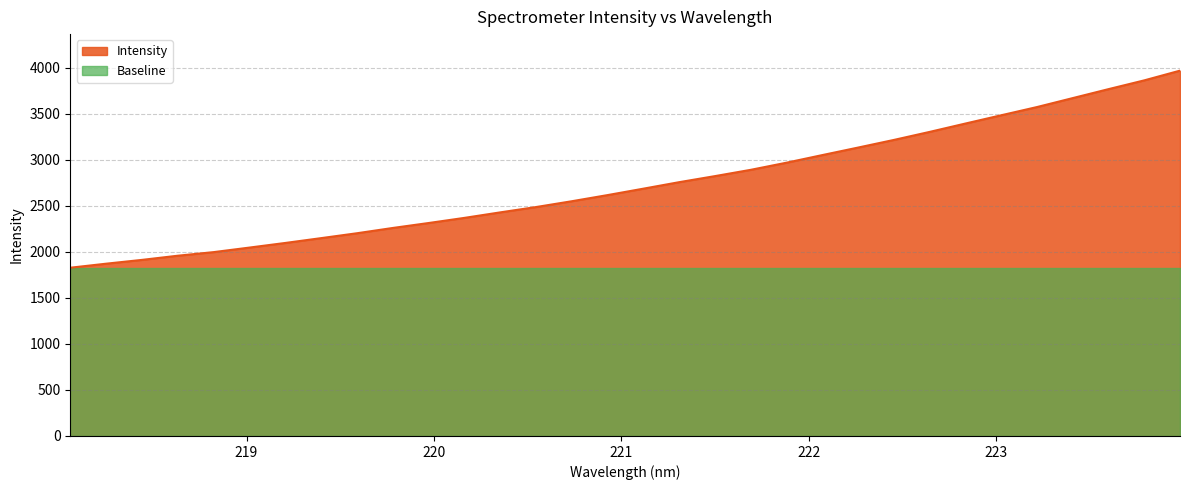

What is the difference between the maximum and minimum values?

2140.9